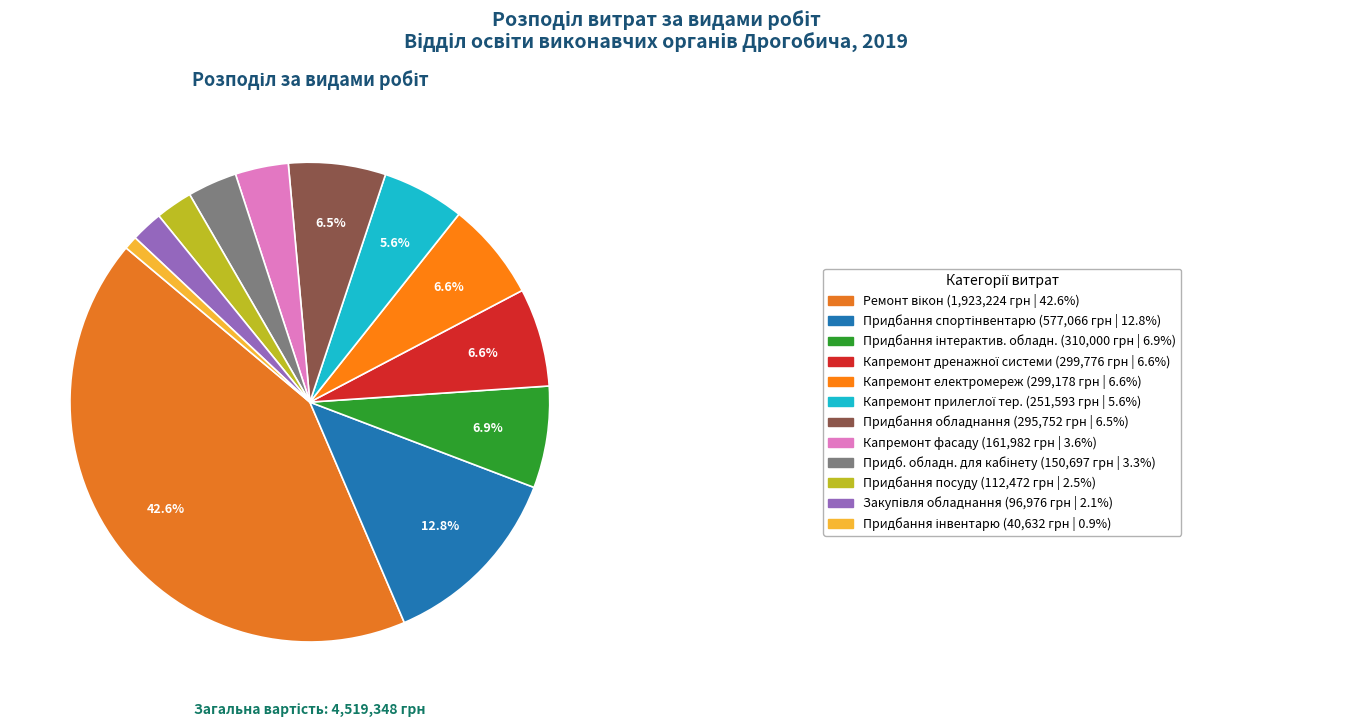

What is the smallest slice in the pie chart?

Придбання інвентарю